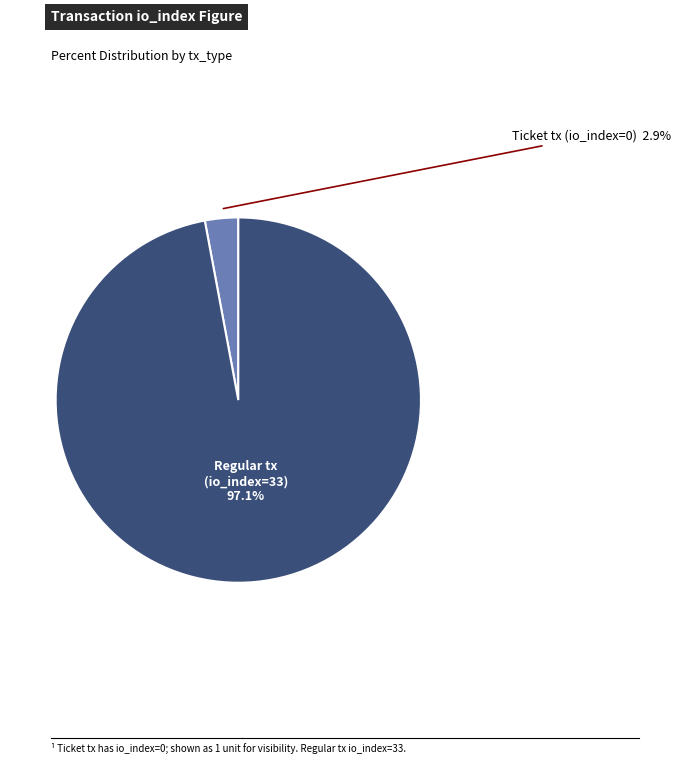

Count the number of slices in the pie.

2